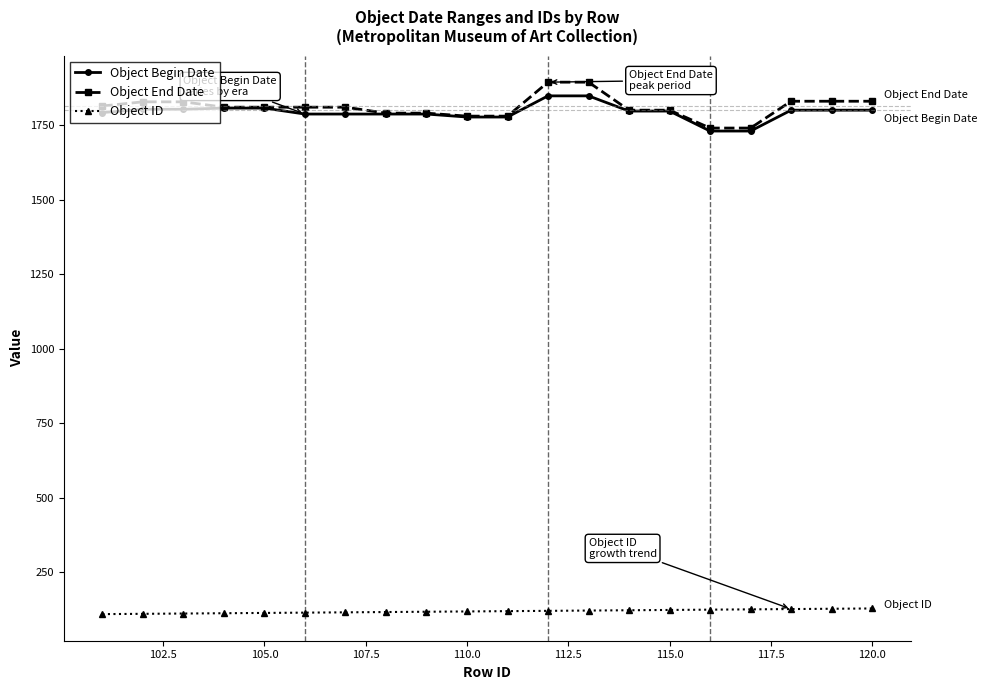

True or false: Object ID and Object End Date cross at least once.

False